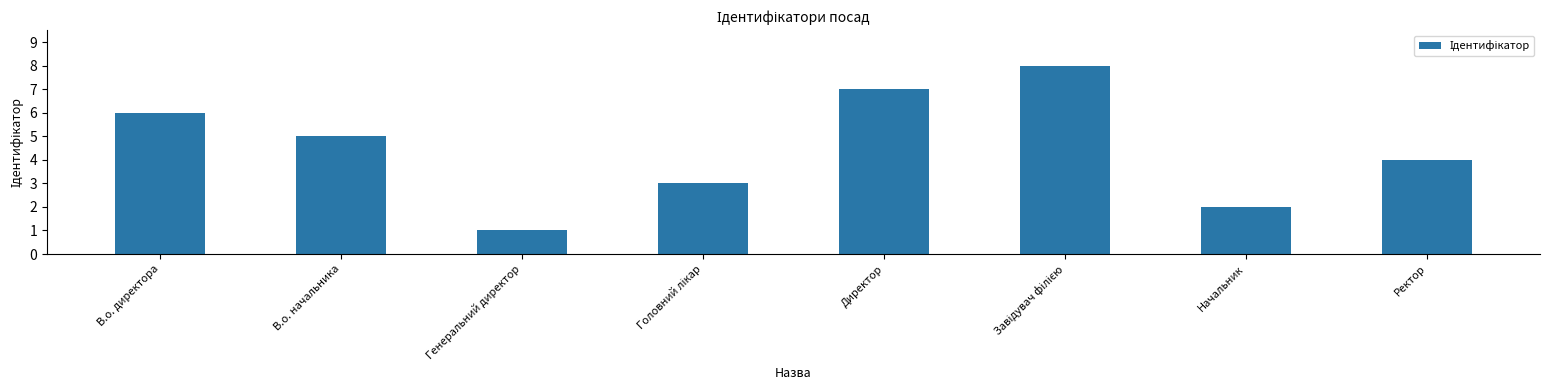

How many categories are shown in the chart?

8